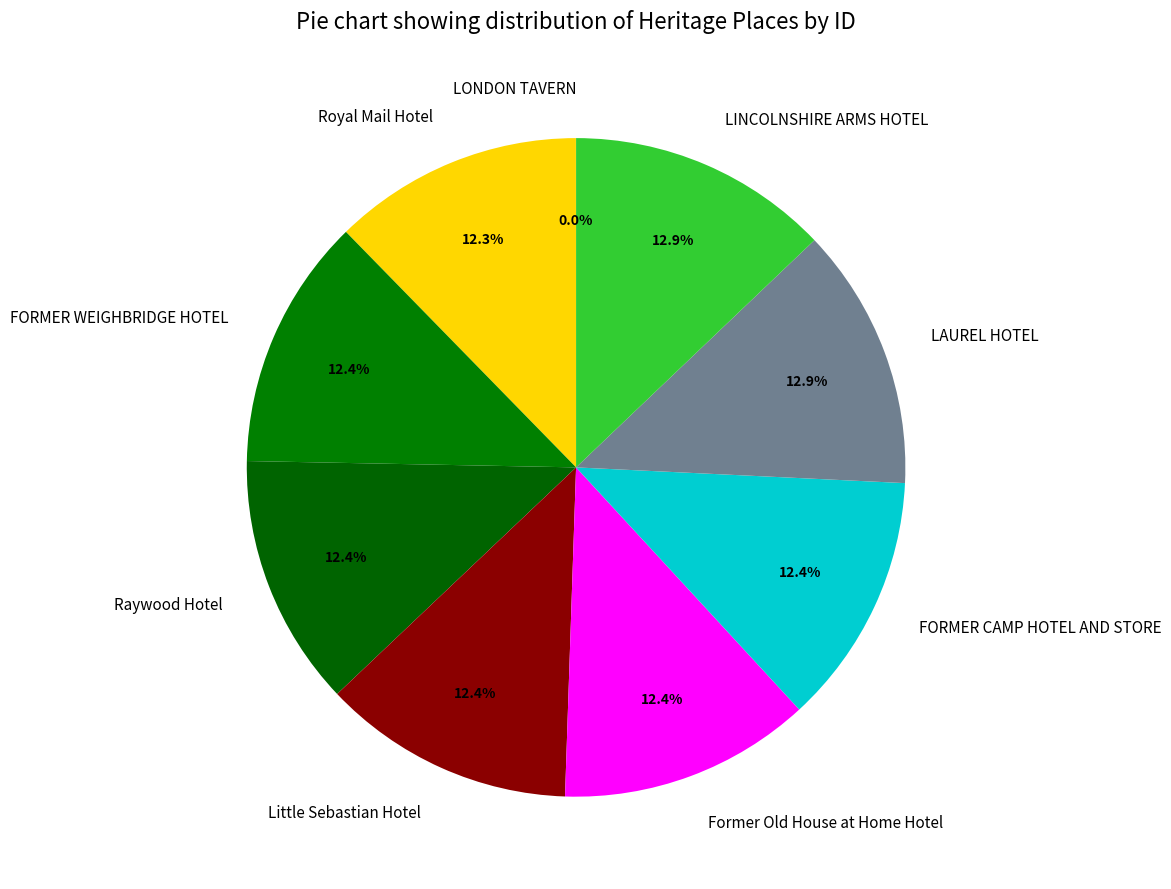

What is the ratio of the value at LINCOLNSHIRE ARMS HOTEL to the value at FORMER CAMP HOTEL AND STORE?

1.0